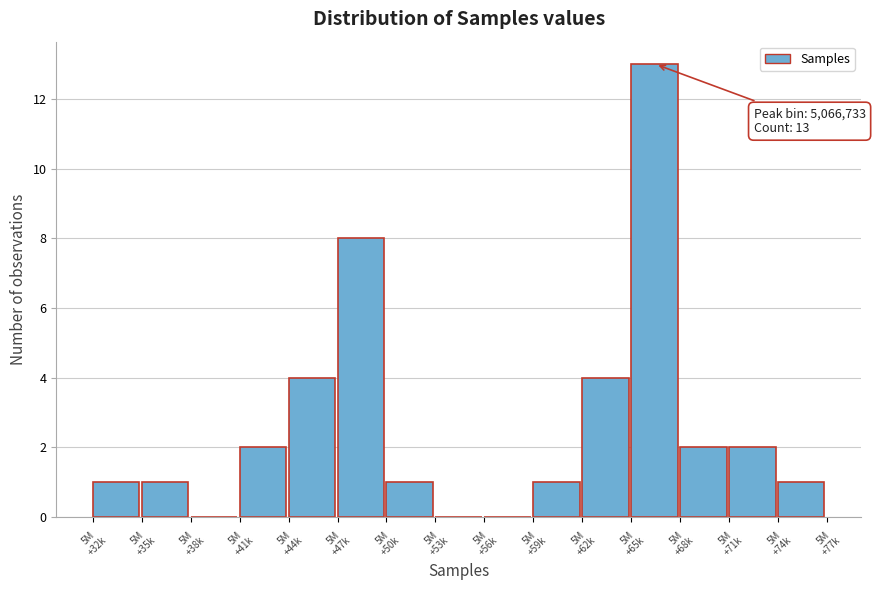

What is the sum of all values?

40